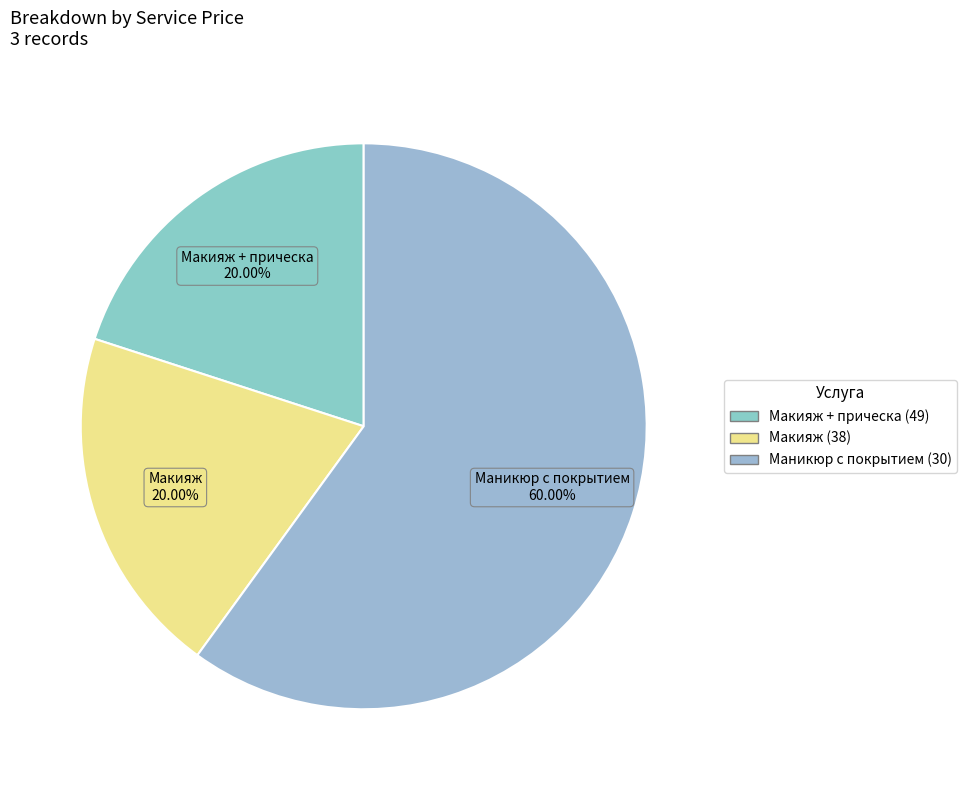

The Маникюр с покрытием (30) slice represents 69% of the pie. True or false?

False